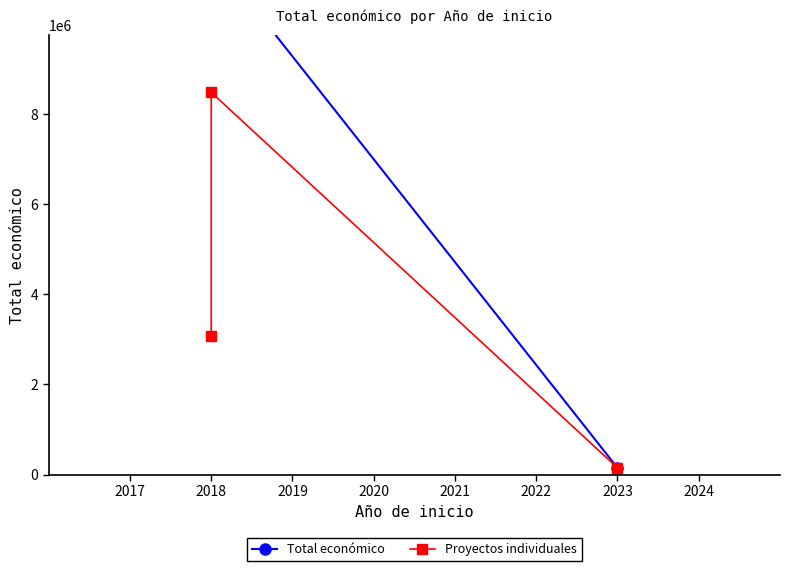

Between 2023 and 2018, which is larger?

2018